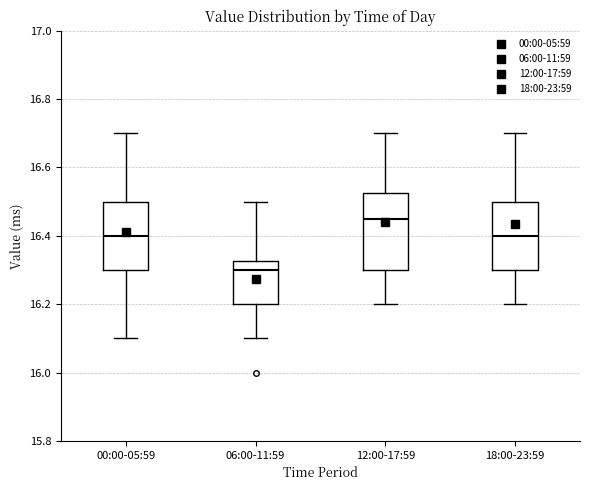

Which box's median line is the highest?

12:00-17:59